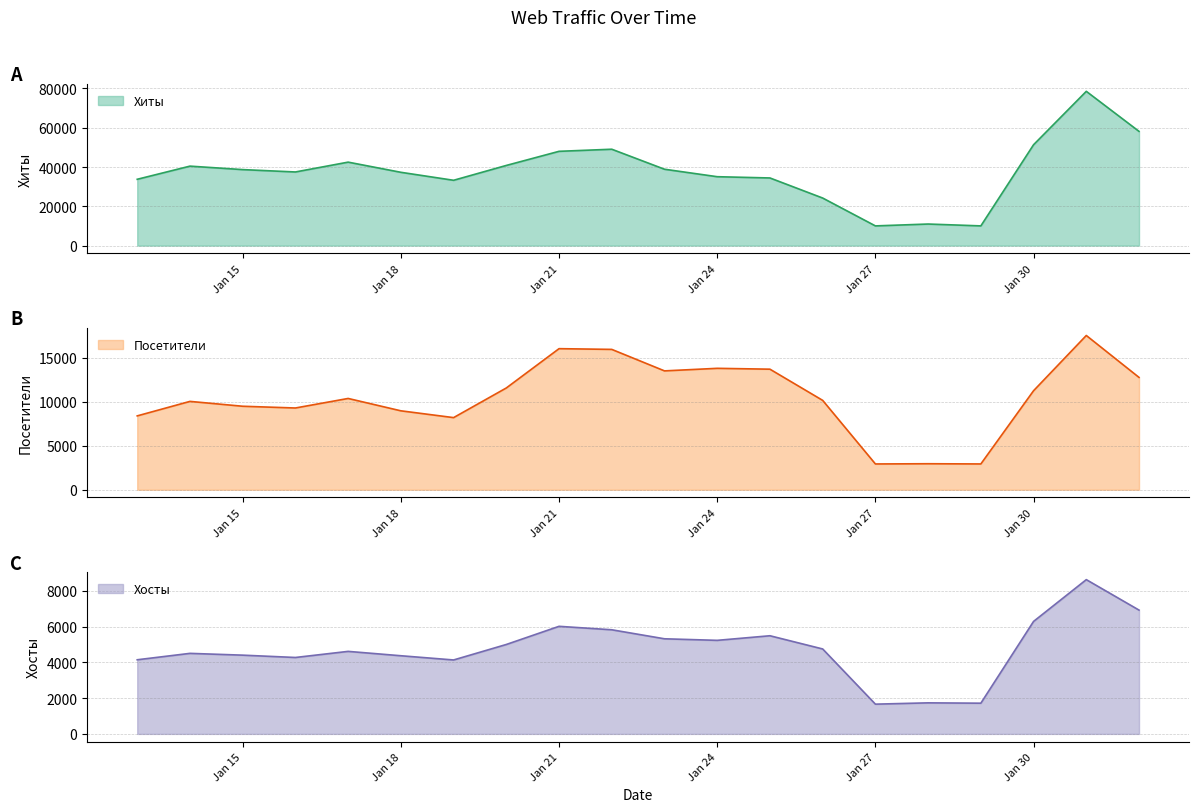

Is the value of Хосты at 2019-01-23 greater than the value of Хиты at 2019-01-19?

No